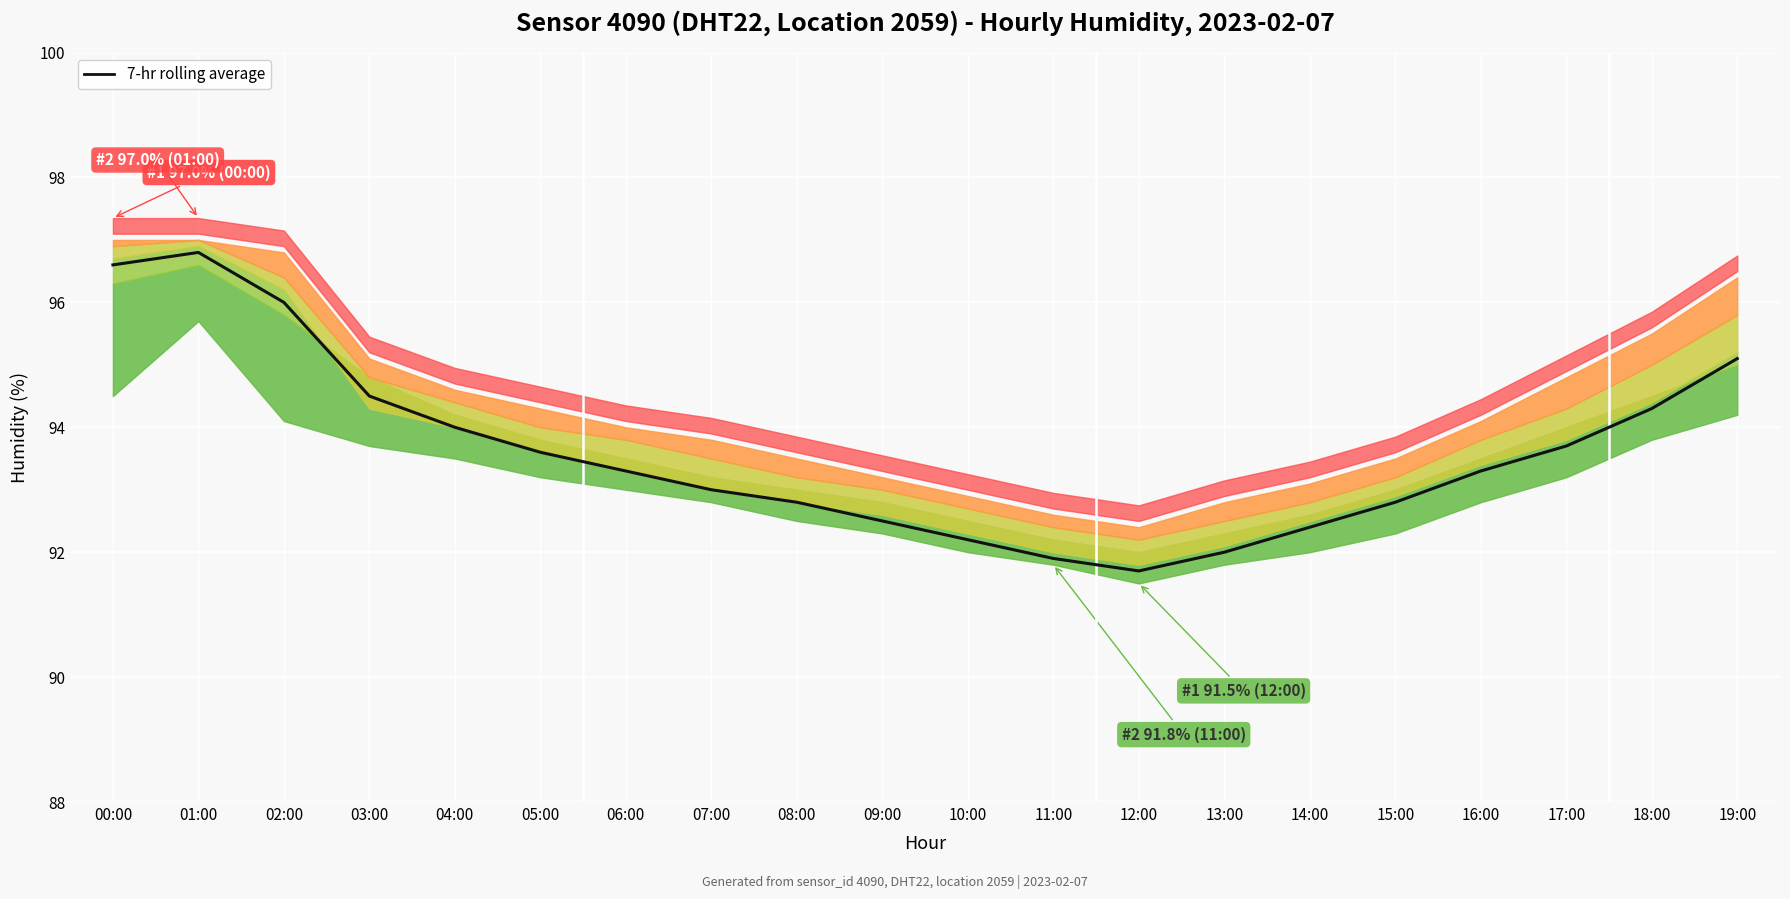

How many points are higher than both their immediate neighbors (excluding endpoints)?

1